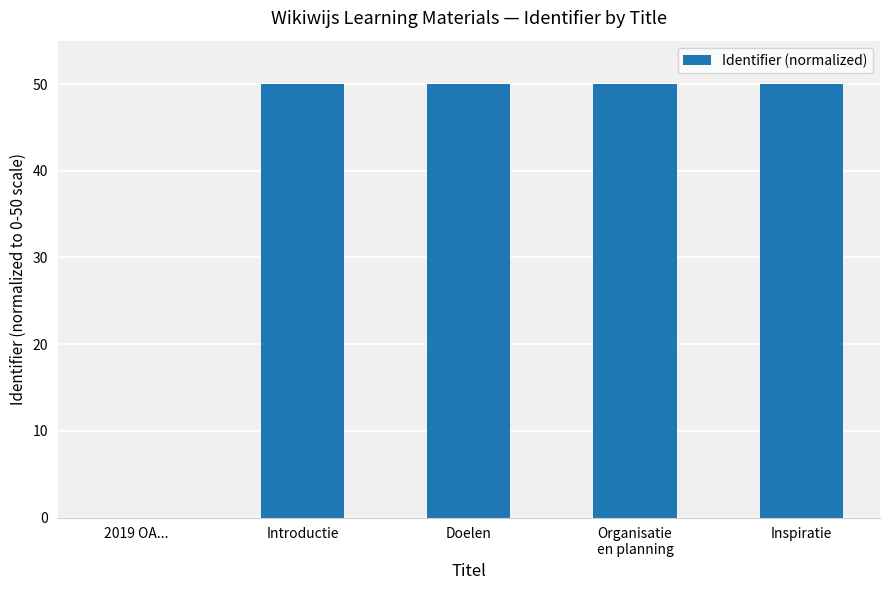

What is the maximum value shown in the chart?

50.0